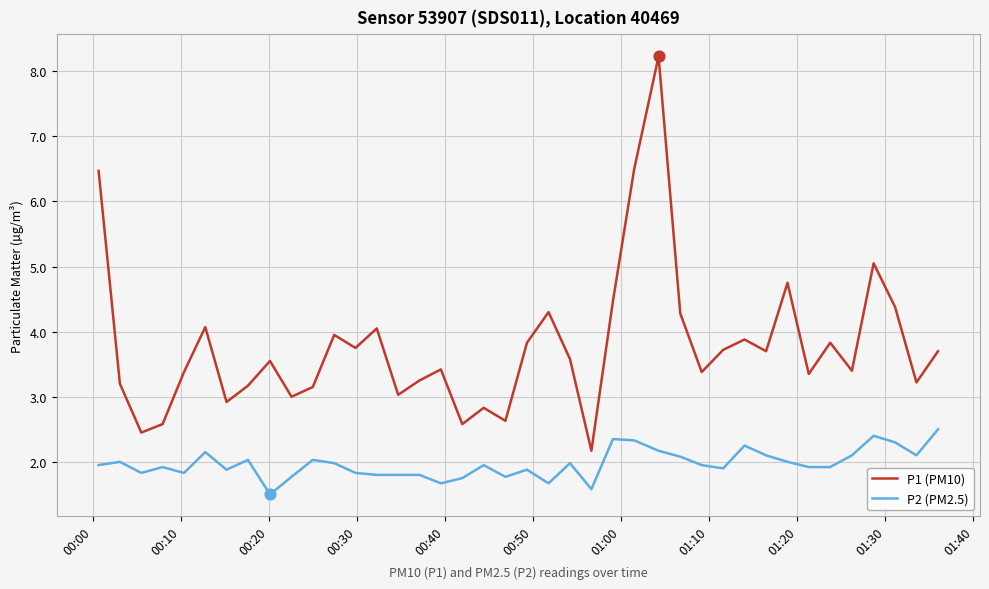

Which series has the widest spread of values?

P1 (PM10)